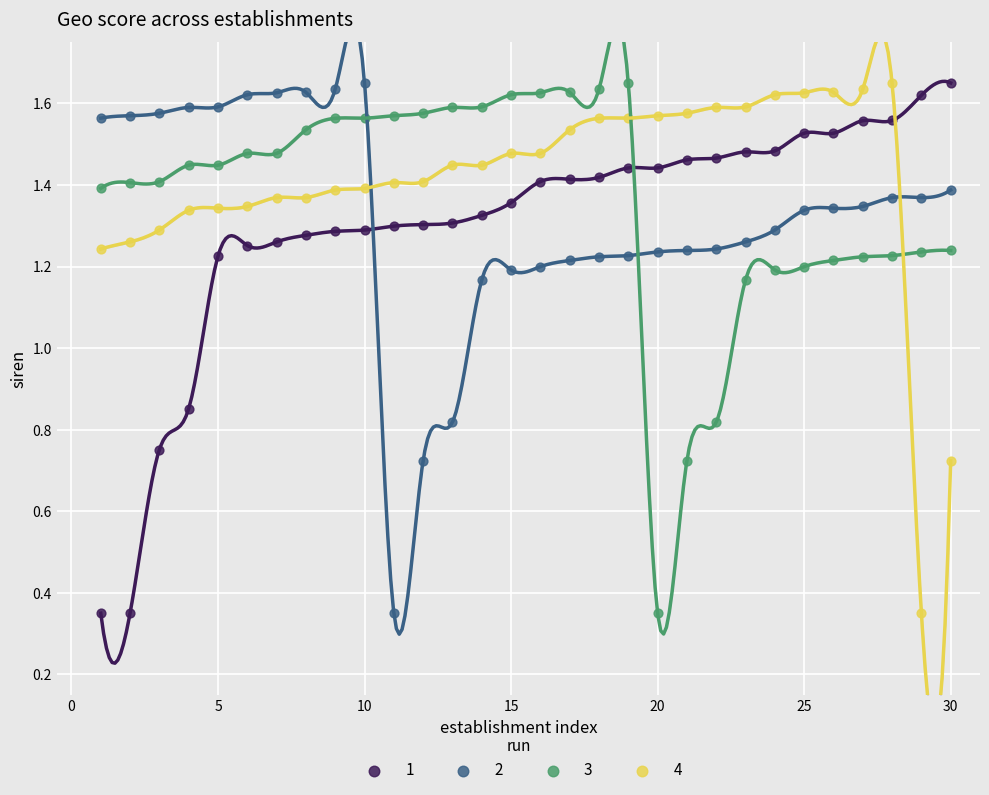

What is the X range (max minus min) for the scatter plot?

29.0